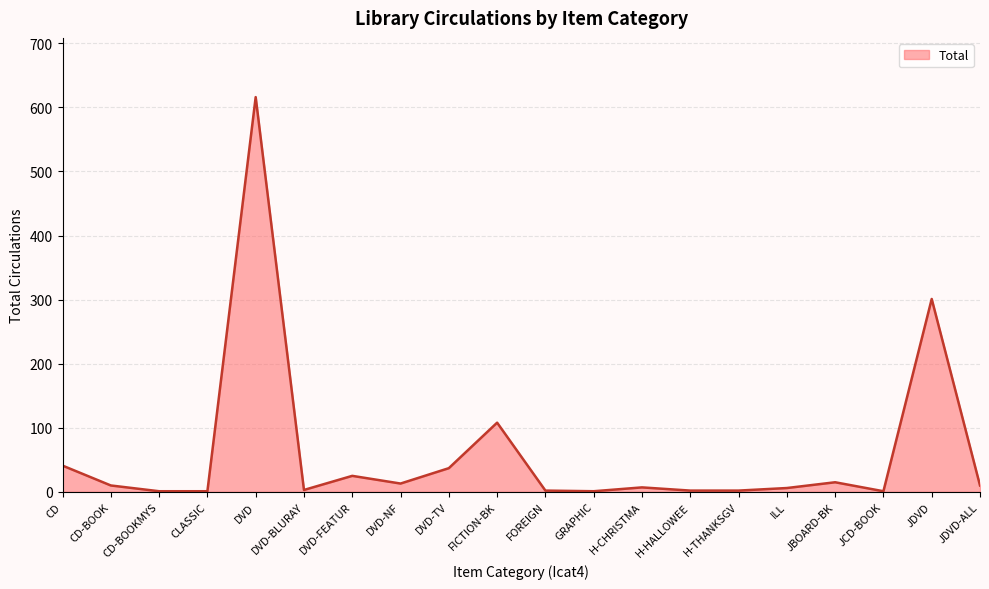

What is the difference between the maximum and minimum values?

615